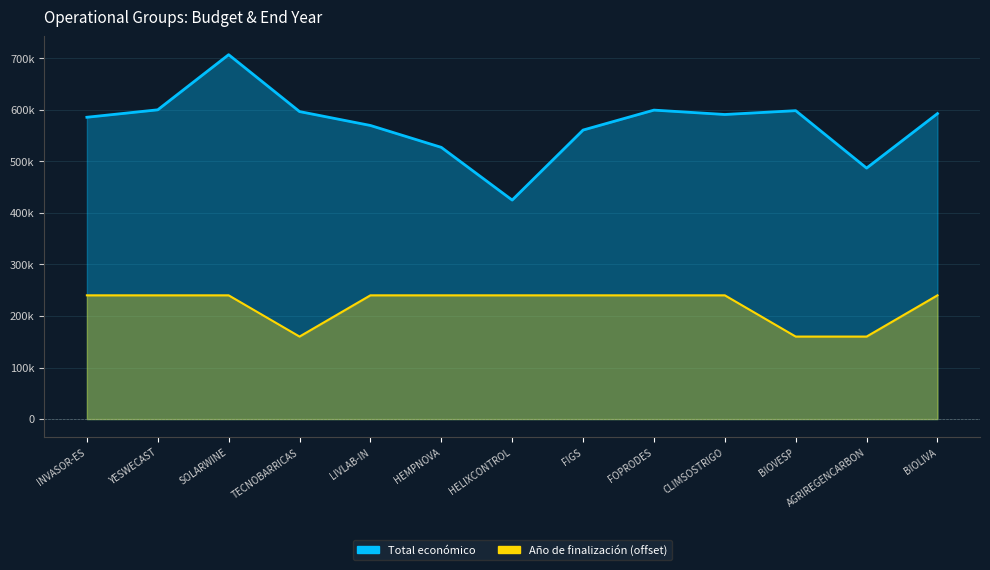

True or false: Total económico and Año de finalización (offset) cross at least once.

False